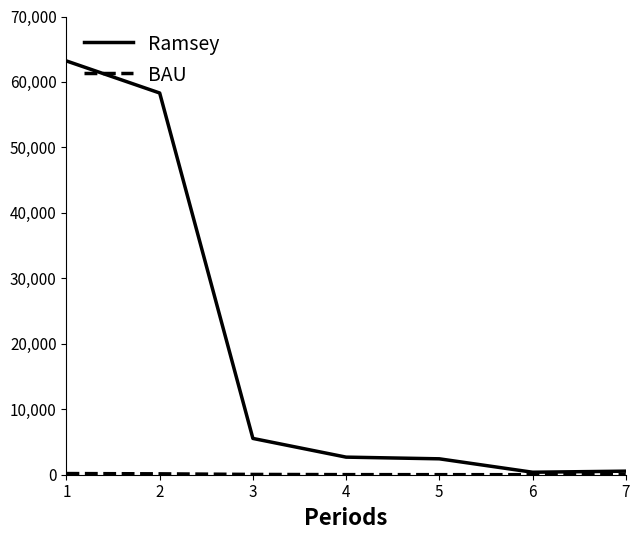

Which series has the largest range (max minus min)?

Ramsey